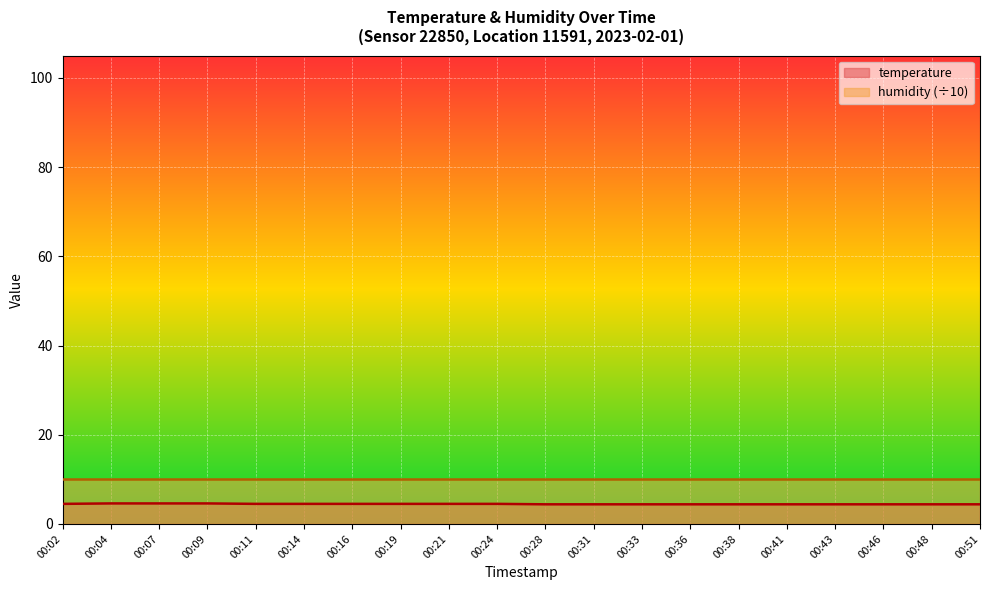

The chart shows a value of 7.0 at 00:48. True or false?

False